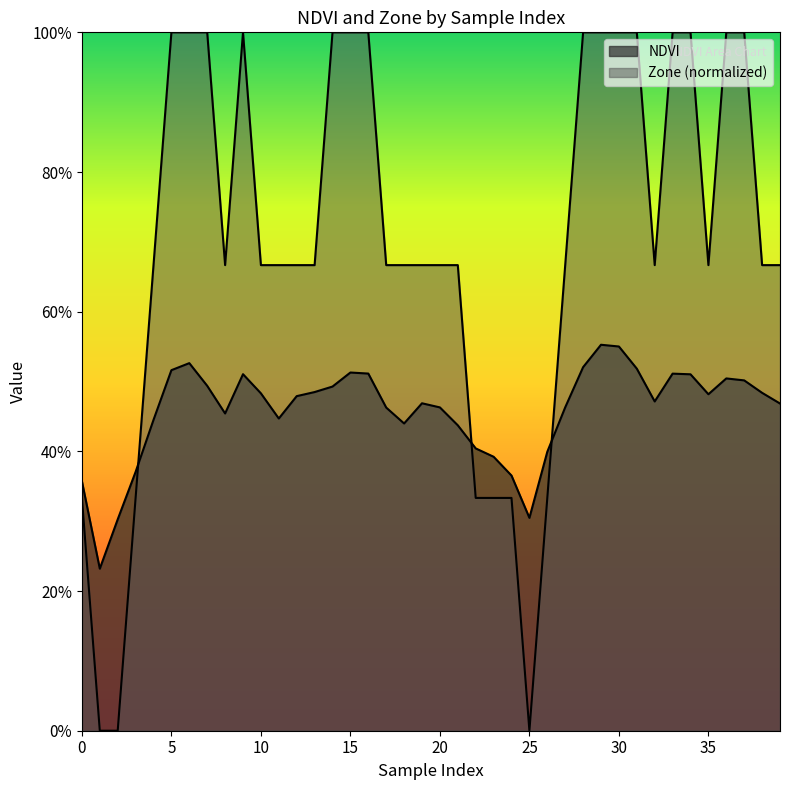

How many NDVI values are between 0 and 1?

40